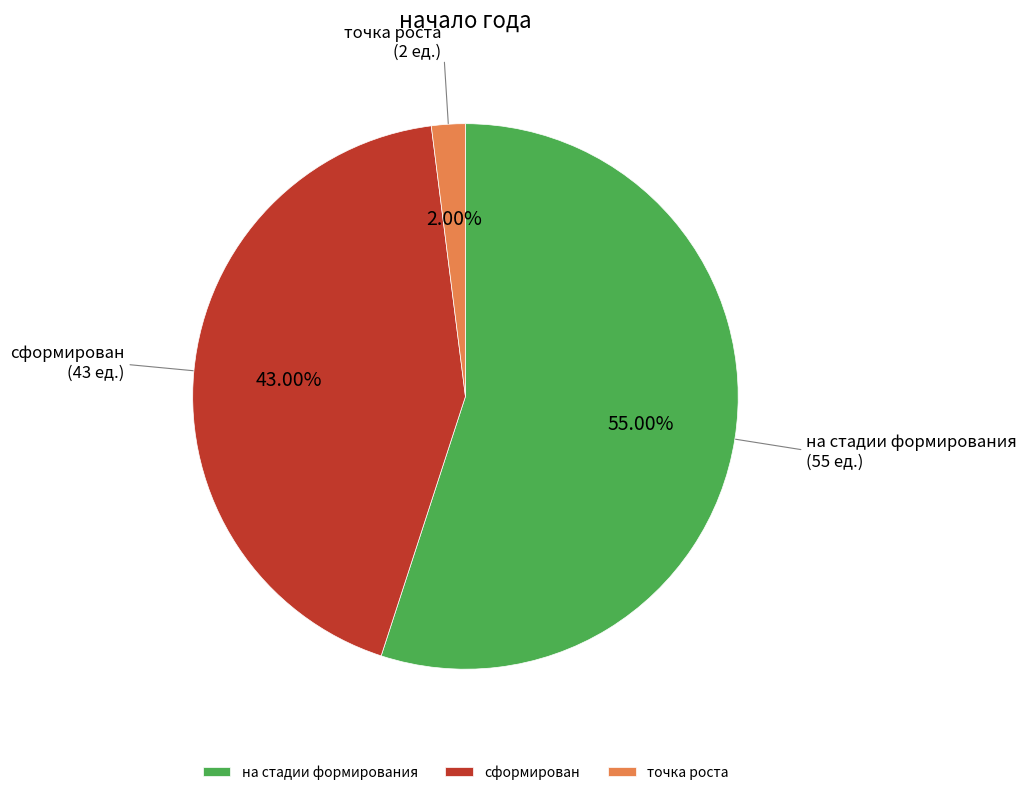

To the nearest percent, what is the difference between the точка роста and на стадии формирования slice percentages?

53%